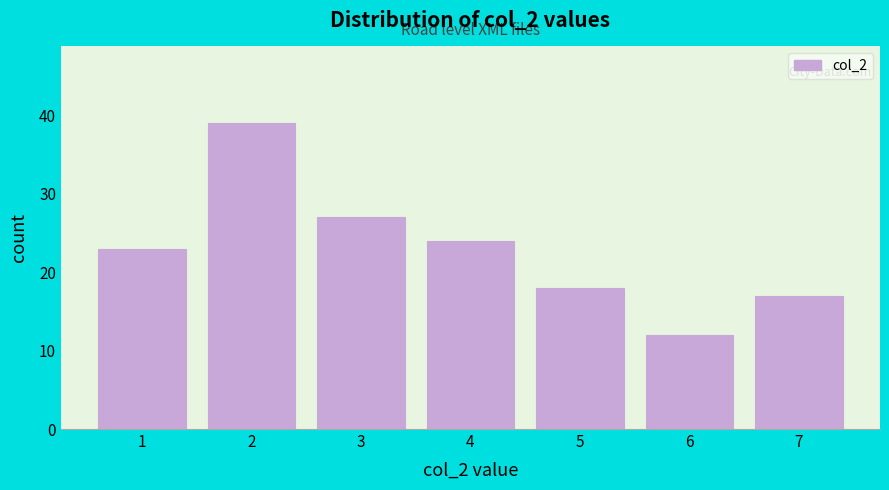

How tall is the bar that spans 6.5 to 7.5 on the x-axis? The values are not printed on the chart, so give them approximately, as read against the axis.

17